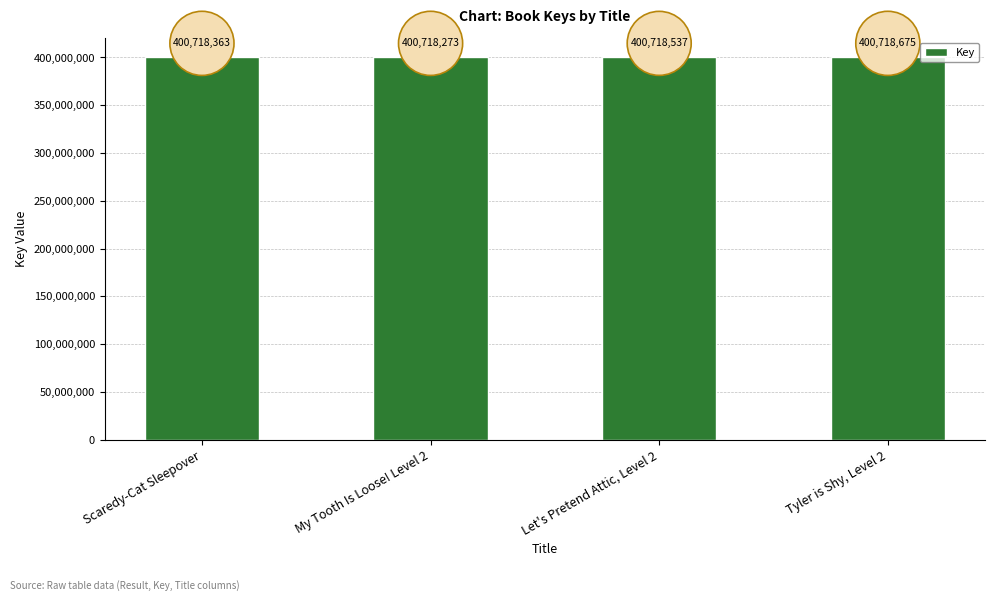

What is the label of the 1st bar from the right?

Tyler is Shy, Level 2